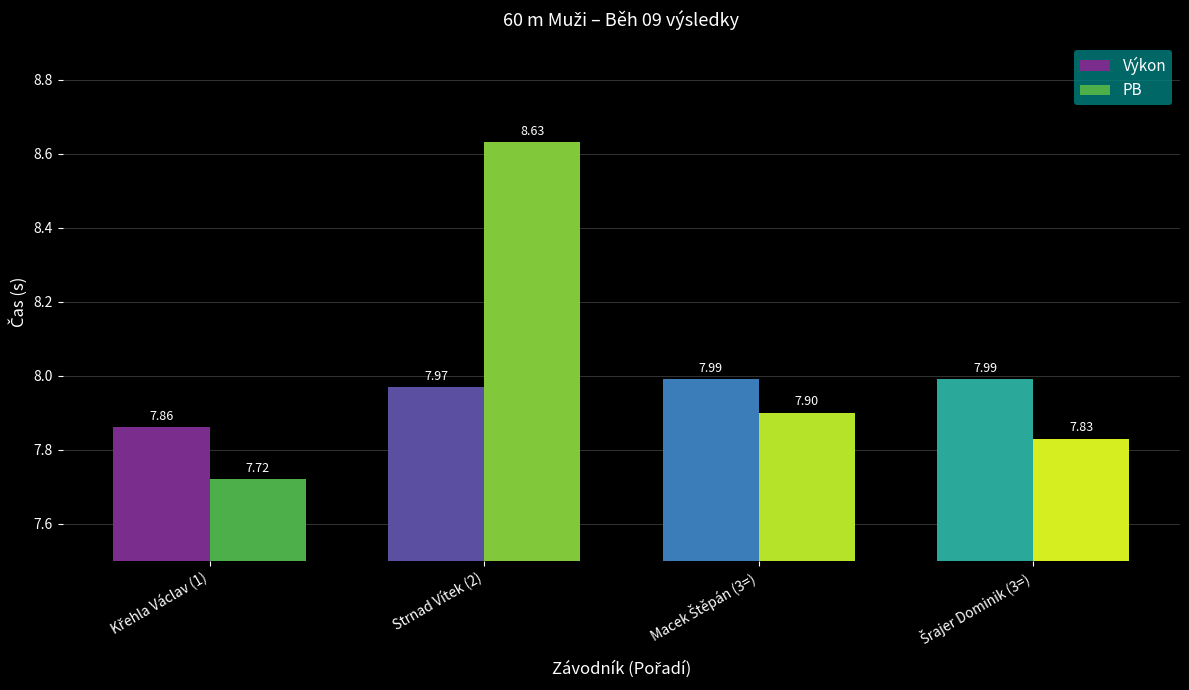

What position from the left is Strnad Vítek (2)?

2